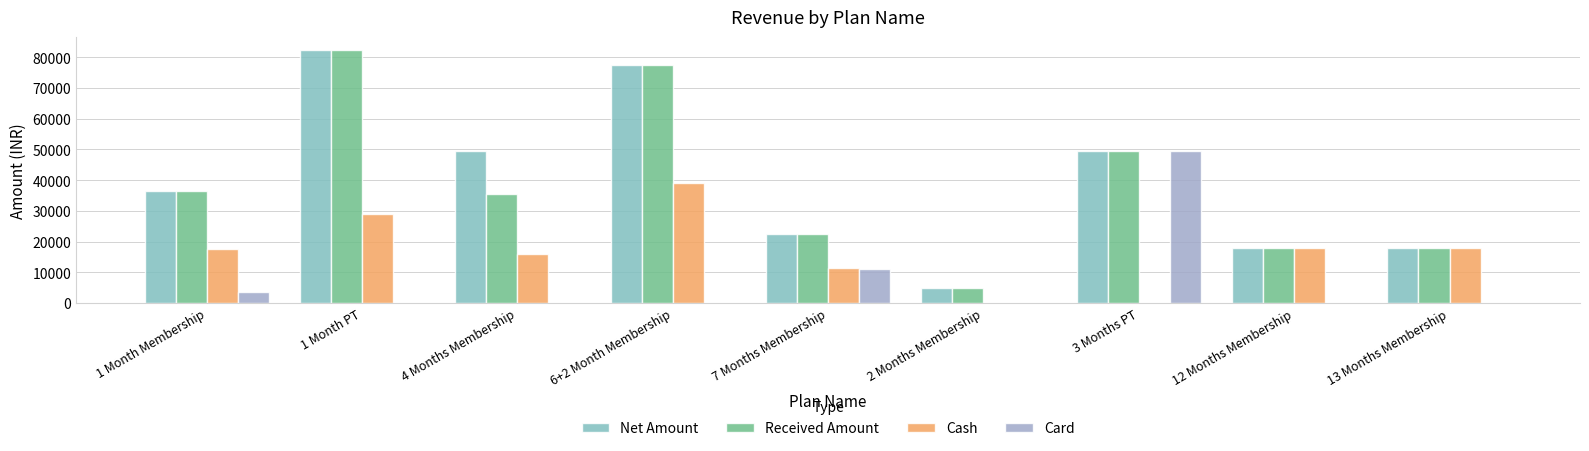

Are the bars horizontal?

No